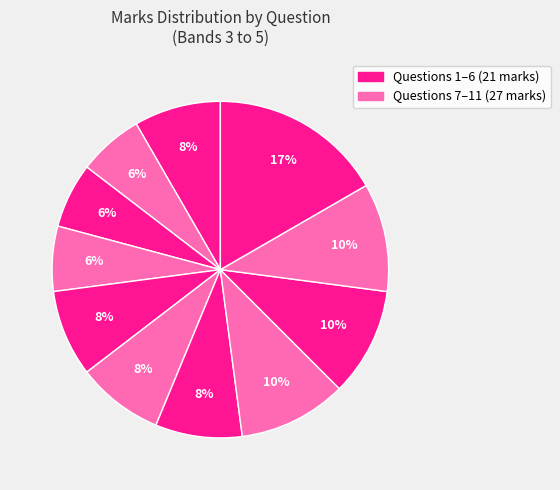

To the nearest percent, what is the difference between the largest and smallest slice percentages?

10%